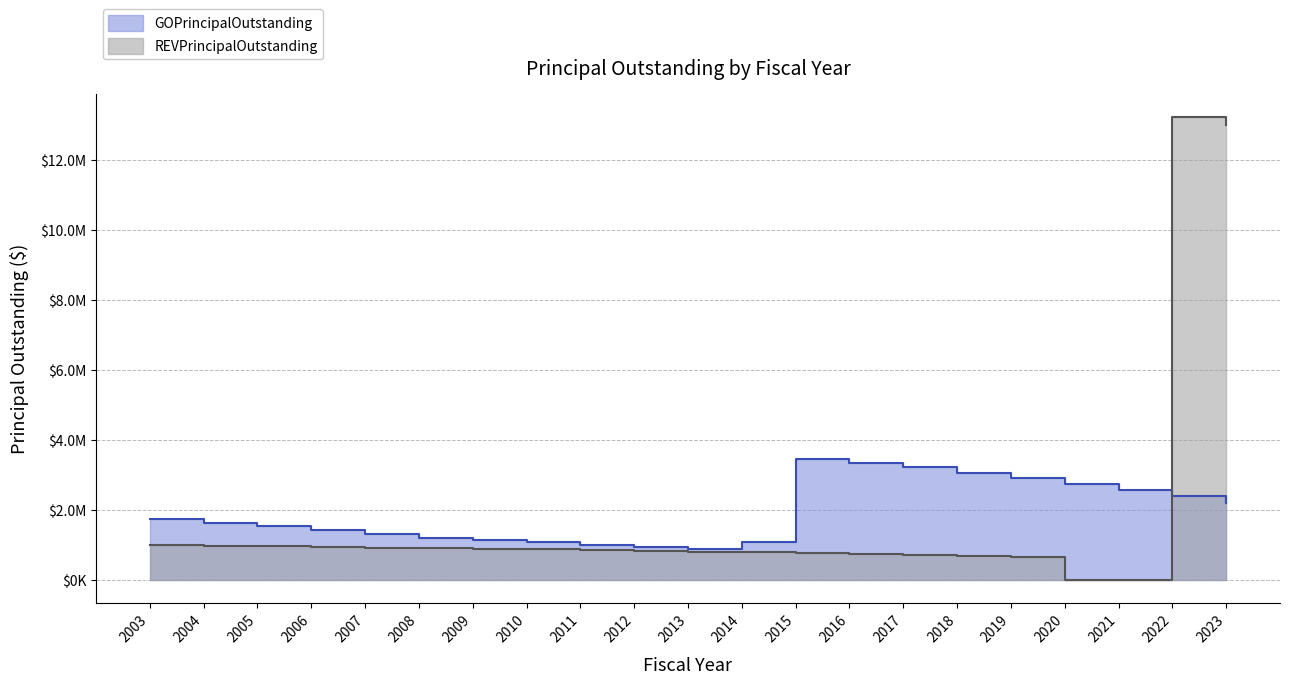

Which series has the largest total across all categories?

GOPrincipalOutstanding